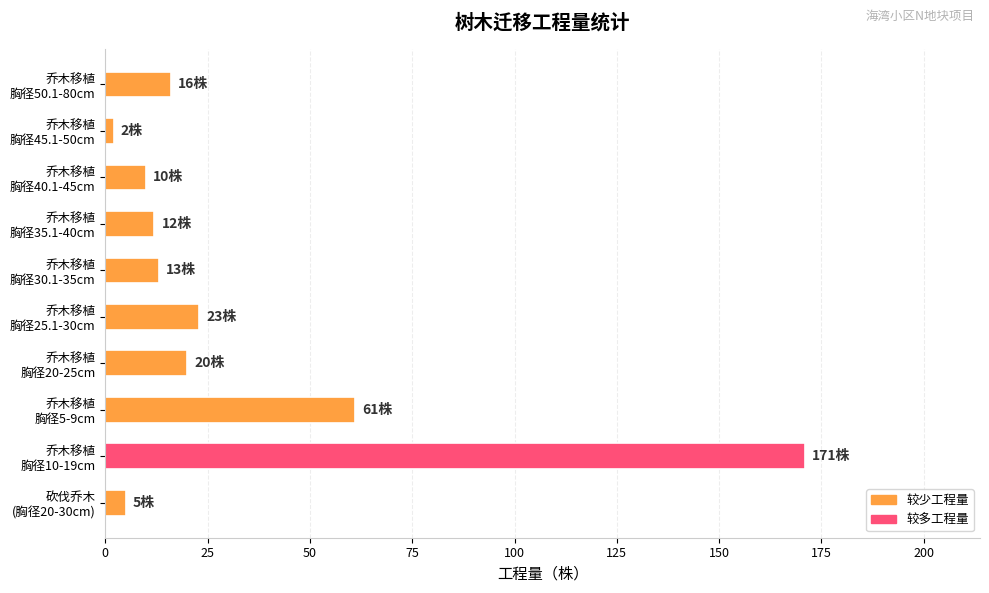

What is the difference between the maximum and minimum values?

169